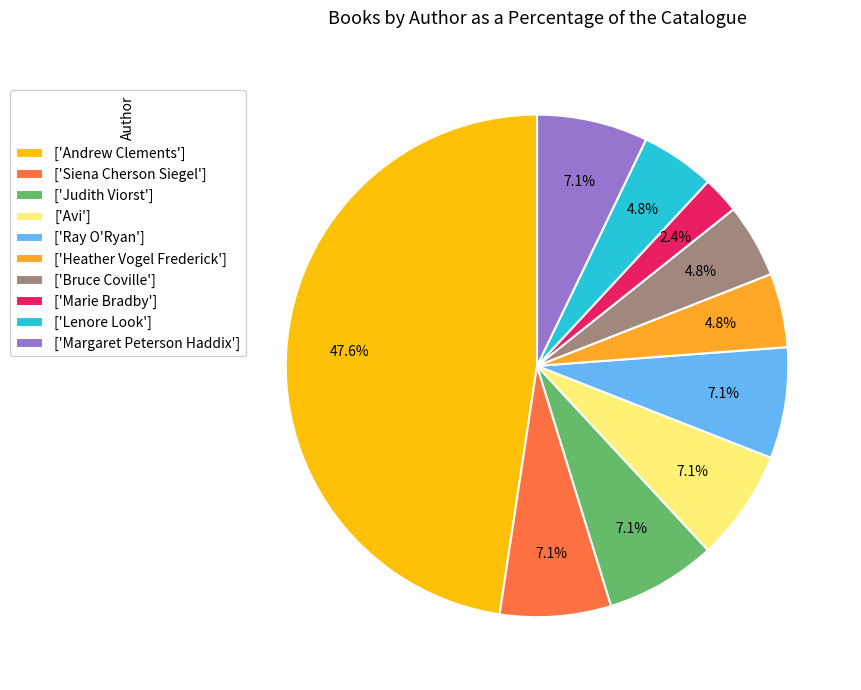

How many slices are in this pie chart?

10